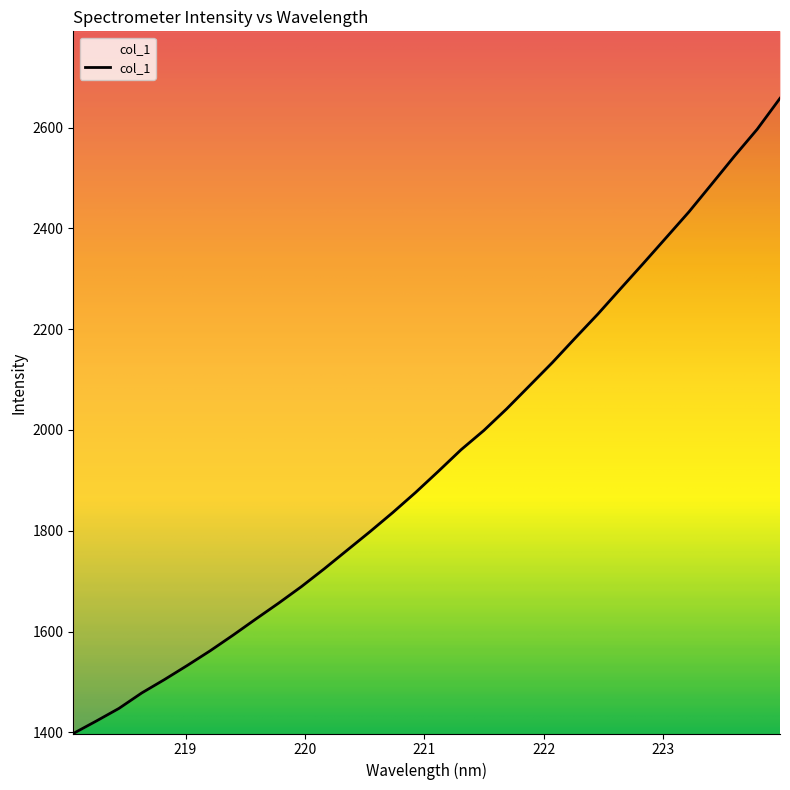

What is the difference between the maximum and minimum values?

1260.6